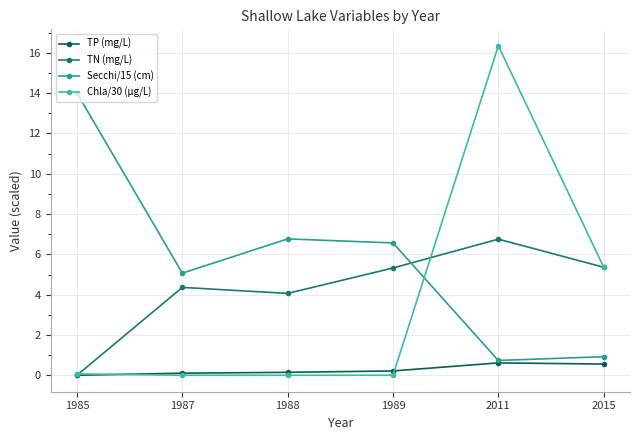

In TN (mg/L), how many points are lower than both neighbors (excluding endpoints)?

1